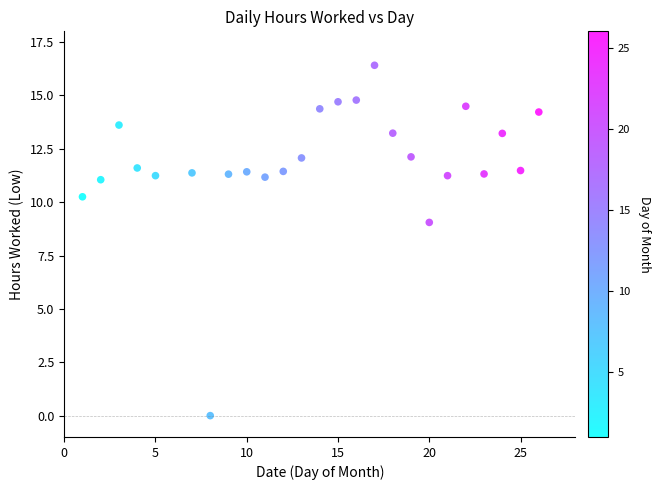

What Y value in the scatter plot is closest to 8?

9.1